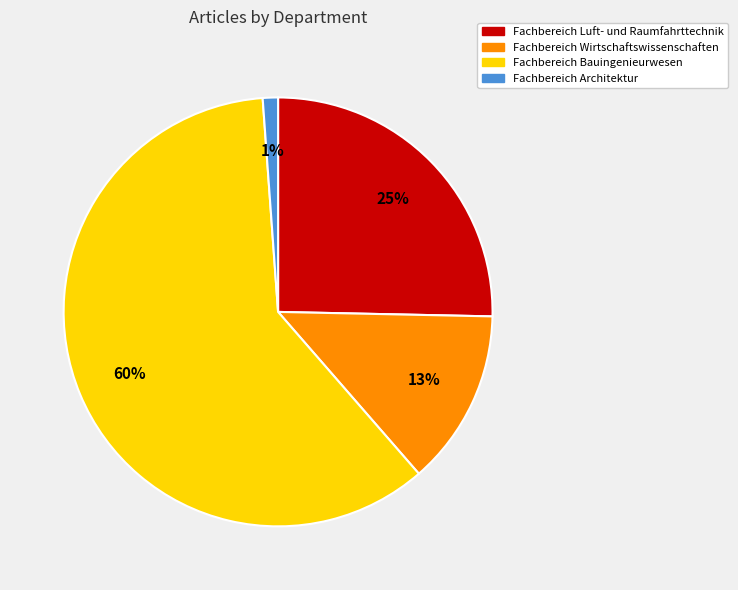

What is the largest slice in the pie chart?

Fachbereich Bauingenieurwesen